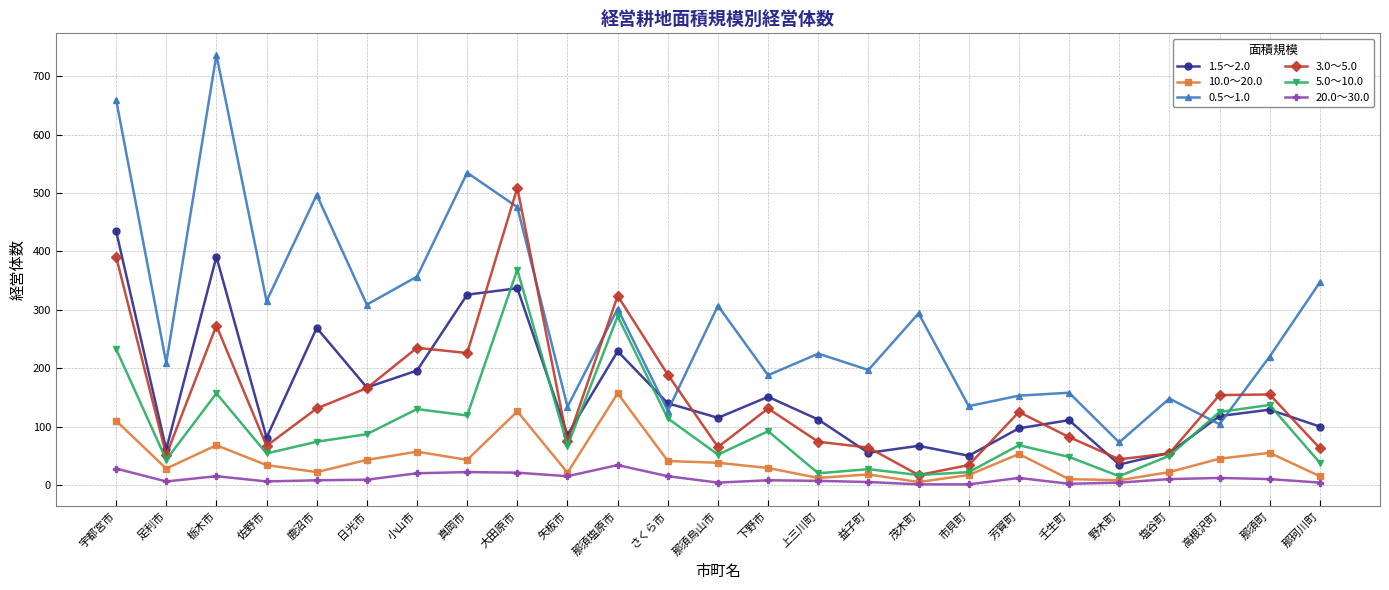

At which label does 0.5～1.0 first exceed 225?

宇都宮市